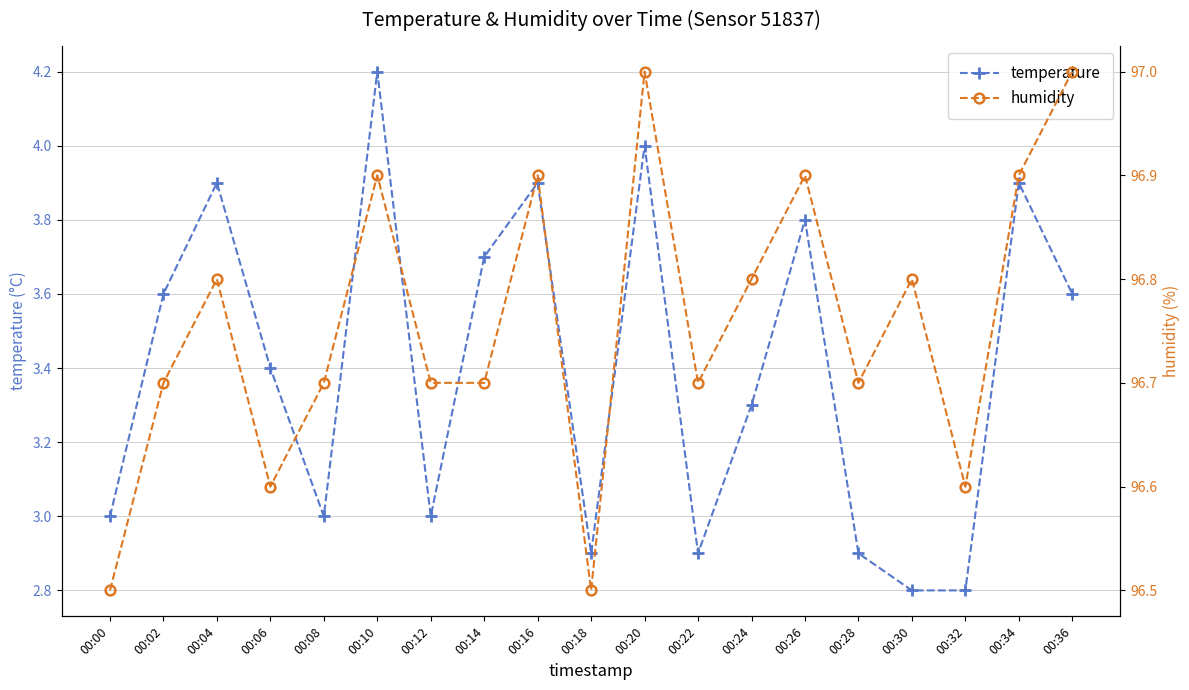

Reading left to right, what are all the values shown in this chart?

temperature: 00:00=3.0	00:02=3.6	00:04=3.9	00:06=3.4	00:08=3.0	00:10=4.2	00:12=3.0	00:14=3.7	00:16=3.9	00:18=2.9	00:20=4.0	00:22=2.9	00:24=3.3	00:26=3.8	00:28=2.9	00:30=2.8	00:32=2.8	00:34=3.9	00:36=3.6
humidity: 00:00=96.5	00:02=96.7	00:04=96.8	00:06=96.6	00:08=96.7	00:10=96.9	00:12=96.7	00:14=96.7	00:16=96.9	00:18=96.5	00:20=97.0	00:22=96.7	00:24=96.8	00:26=96.9	00:28=96.7	00:30=96.8	00:32=96.6	00:34=96.9	00:36=97.0